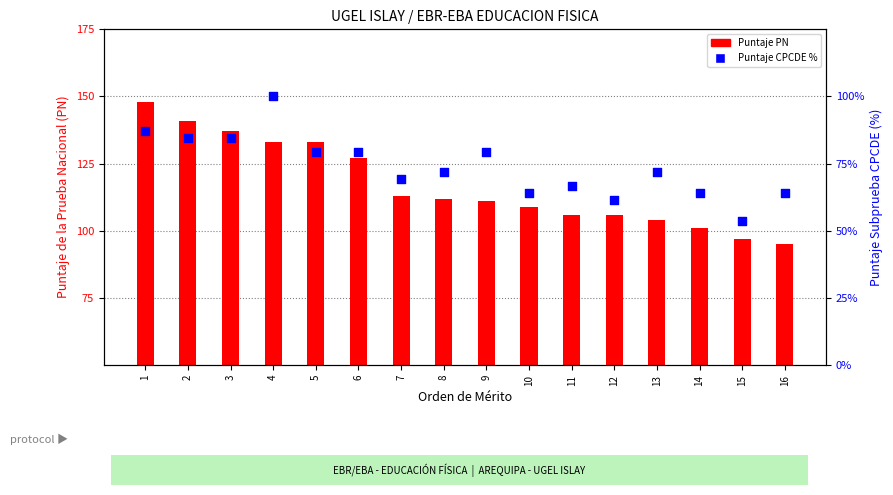

Which series has the widest spread of Y values?

Puntaje PN